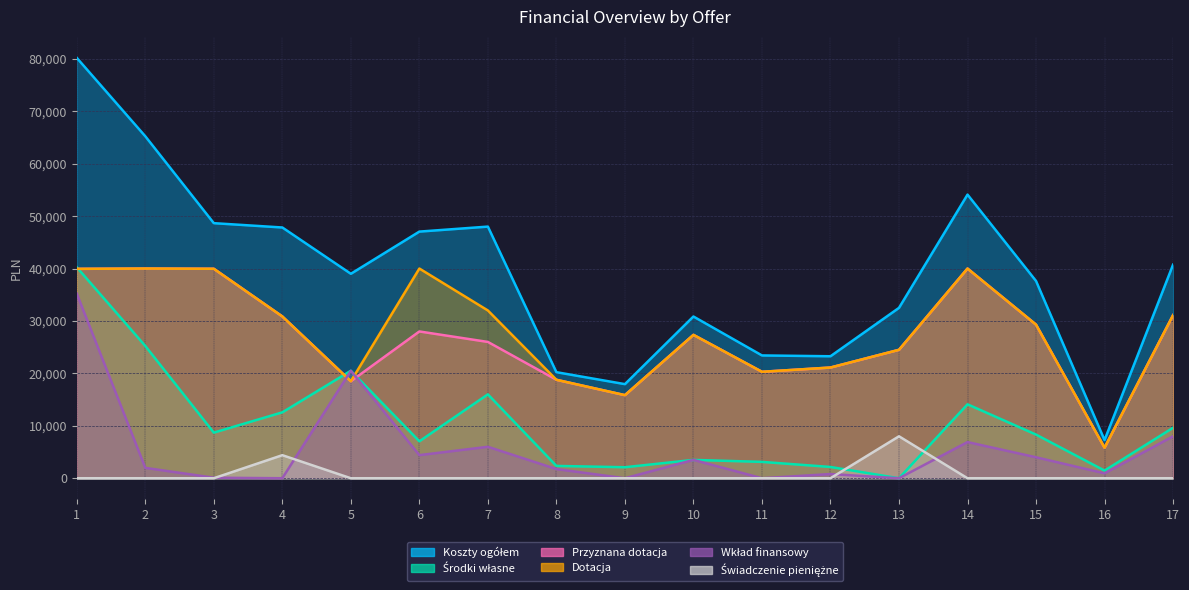

Rank the series by their maximum value, from highest to lowest.

Koszty ogółem, Środki własne, Przyznana dotacja, Dotacja, Wkład finansowy, Świadczenie pieniężne